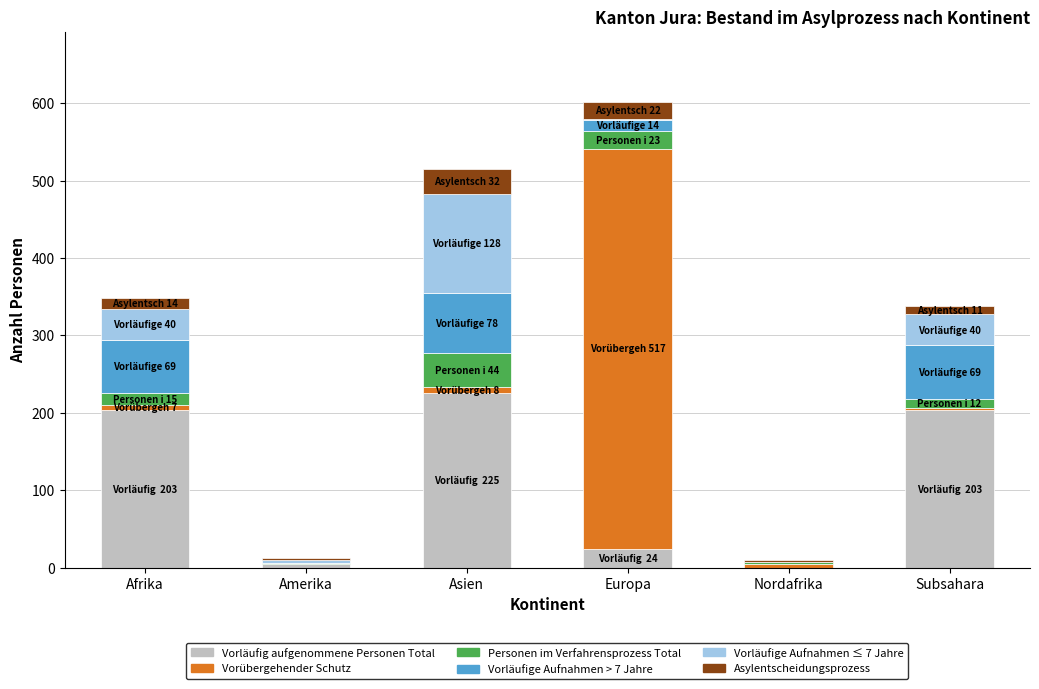

Where is Vorläufig aufgenommene Personen Total nearest to the value 112?

Europa